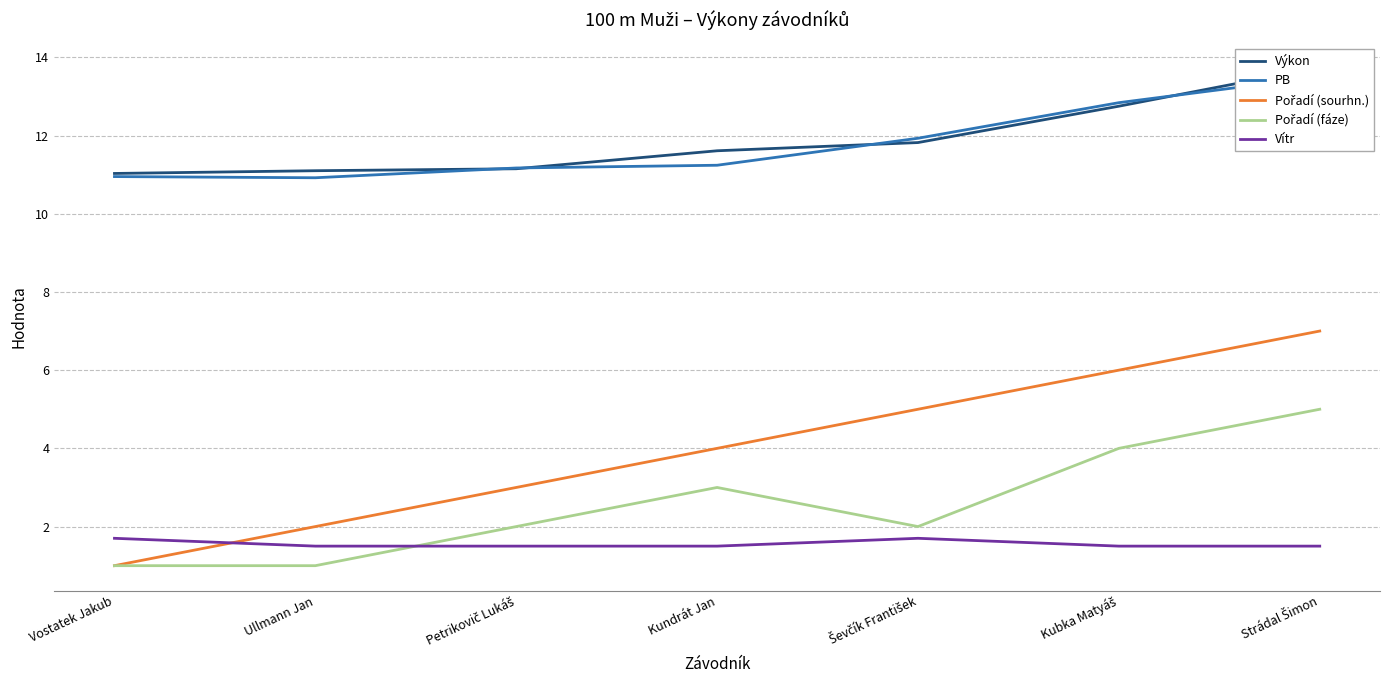

What is the approximate value of PB at Ševčík František?

11.9